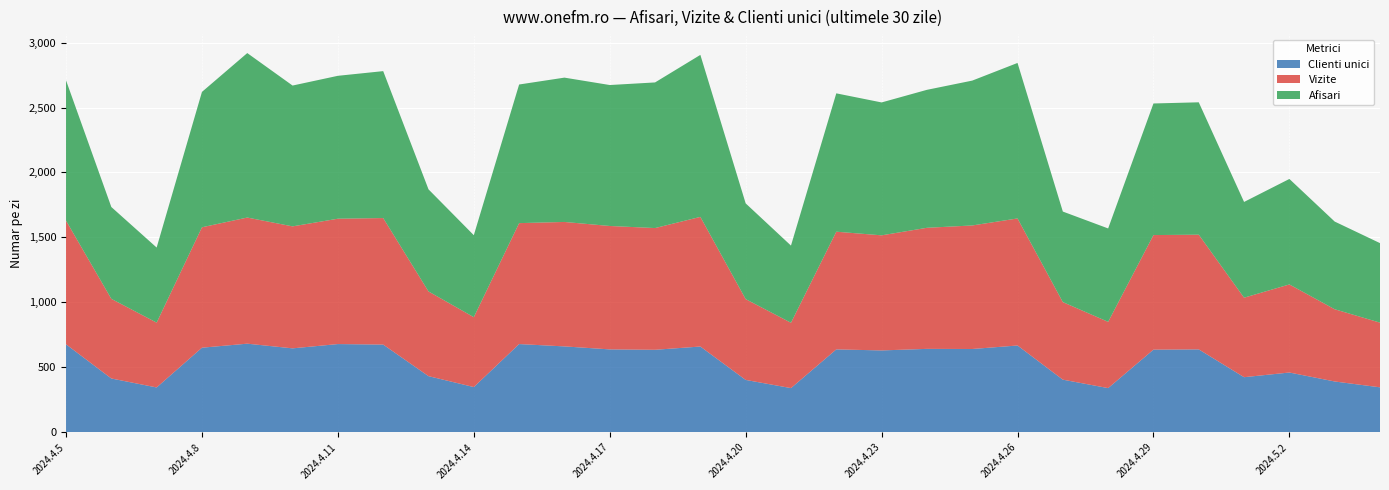

Reading right to left, transcribe all the data shown in this chart.

Clienti unici: 346	391	460	424	638	636	340	405	668	641	642	630	638	340	403	660	635	638	661	679	348	432	675	679	646	682	651	345	414	677
Vizite: 498	556	678	612	883	882	510	597	978	951	932	886	906	503	622	998	937	950	958	931	538	652	974	965	939	971	927	499	613	952
Afisari: 612	675	812	737	1019	1013	719	697	1197	1115	1062	1023	1065	594	737	1247	1121	1085	1111	1067	631	786	1131	1100	1084	1266	1042	578	707	1080